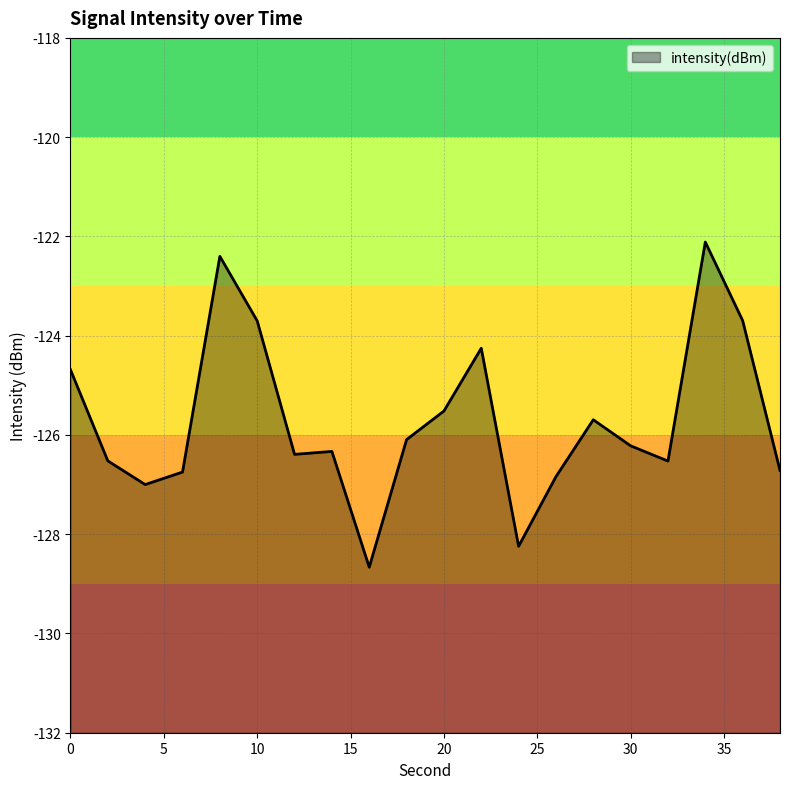

The chart shows a value of -58.7 at 34. True or false?

False